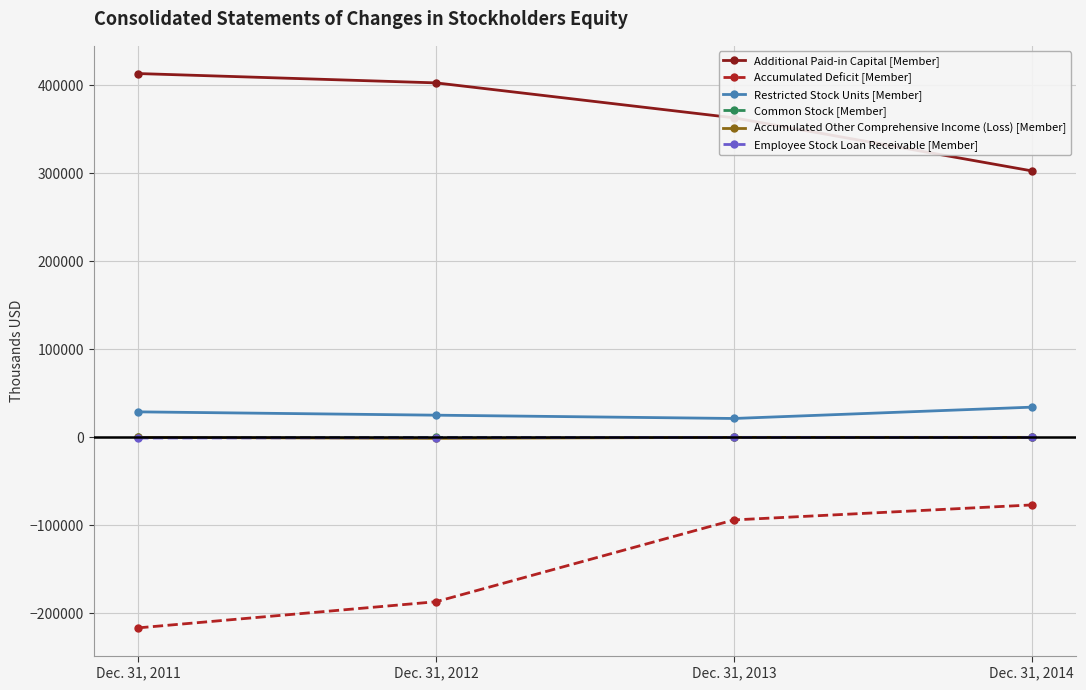

How many data points in Employee Stock Loan Receivable [Member] are less than 0?

2